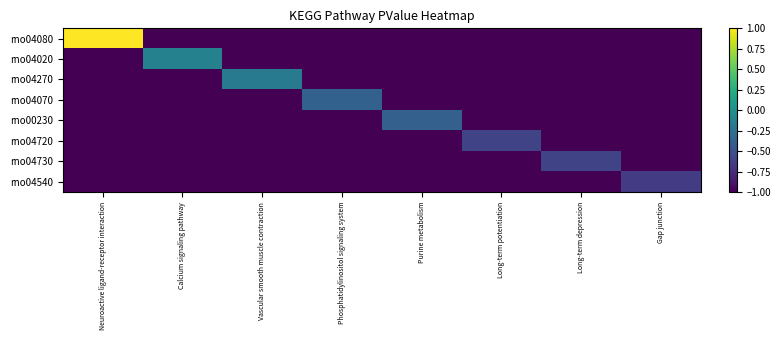

What is the spread (max minus min) of values at Neuroactive ligand-receptor interaction?

2.0